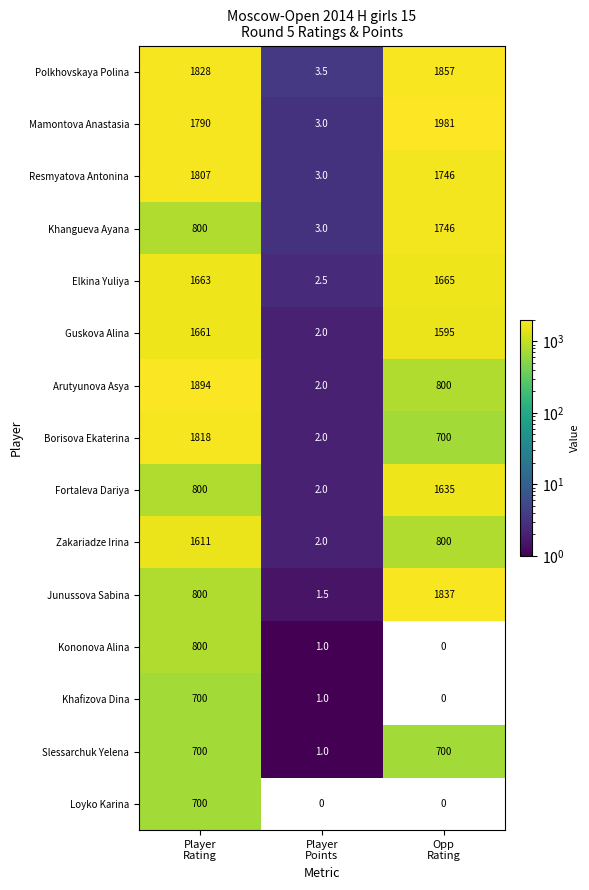

What is the difference between the second highest and minimum values in the Arutyunova Asya series?

798.0